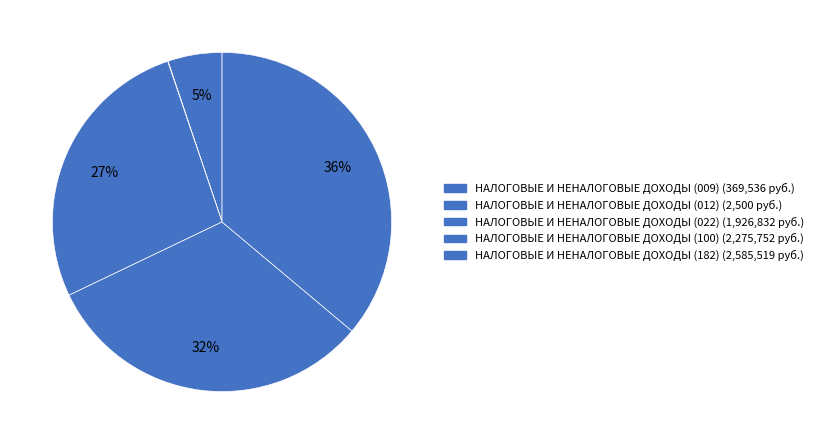

To the nearest percent, what is the difference between the НАЛОГОВЫЕ И НЕНАЛОГОВЫЕ ДОХОДЫ (182) and НАЛОГОВЫЕ И НЕНАЛОГОВЫЕ ДОХОДЫ (012) slice percentages?

36%